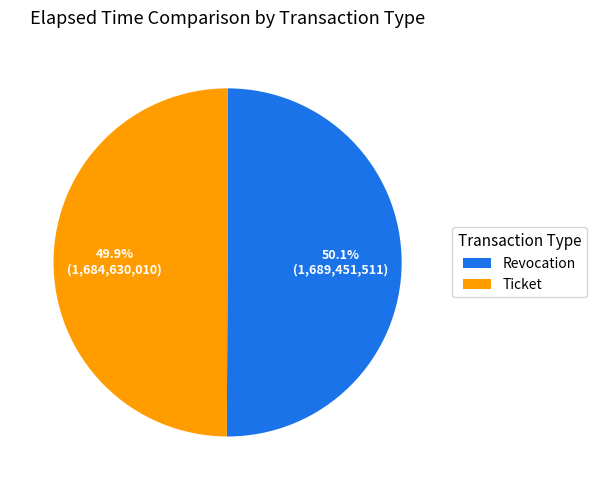

Does any single category account for the majority?

Yes